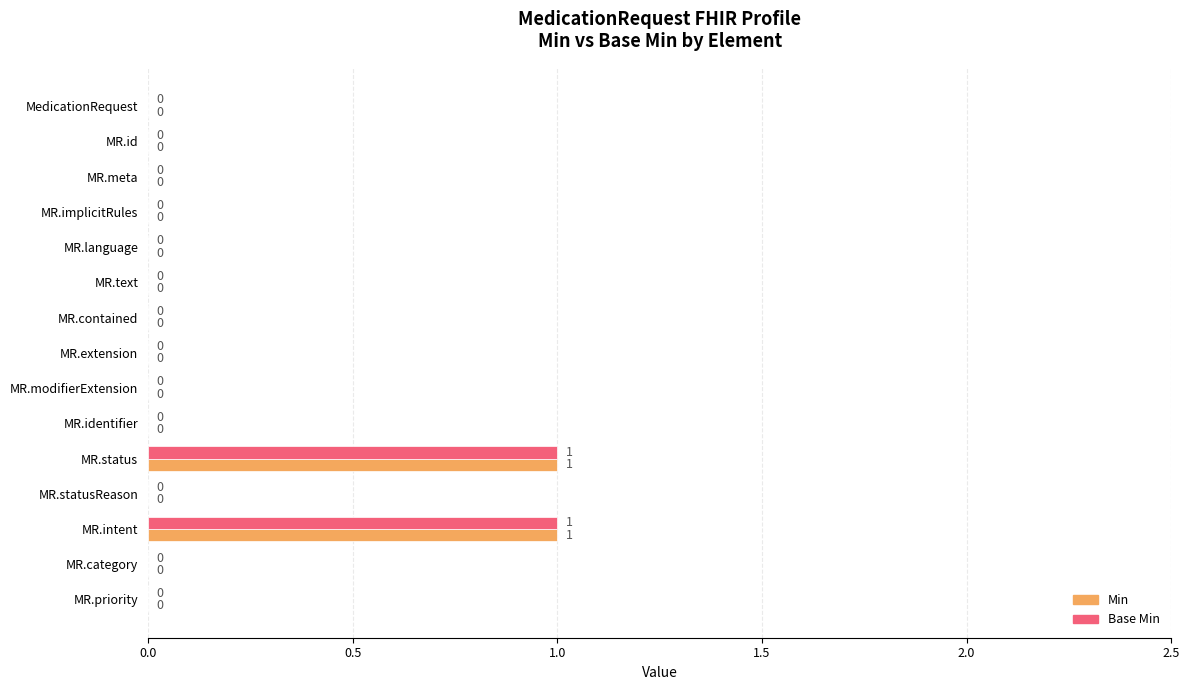

What are all the series names shown in the legend?

Min, Base Min